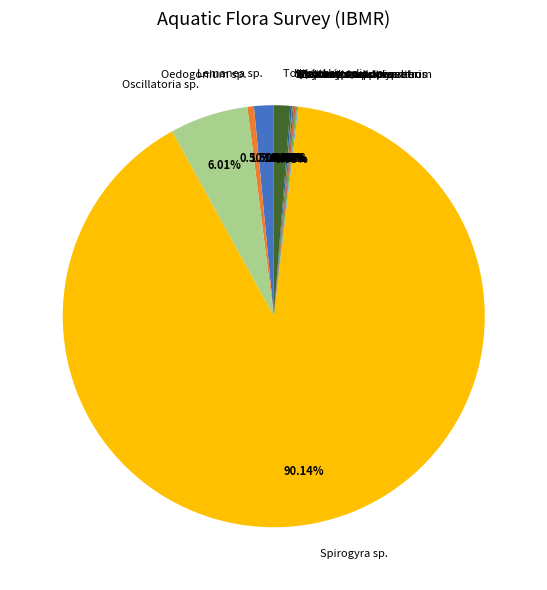

To the nearest percent, what is the difference between the largest and smallest slice percentages?

90%